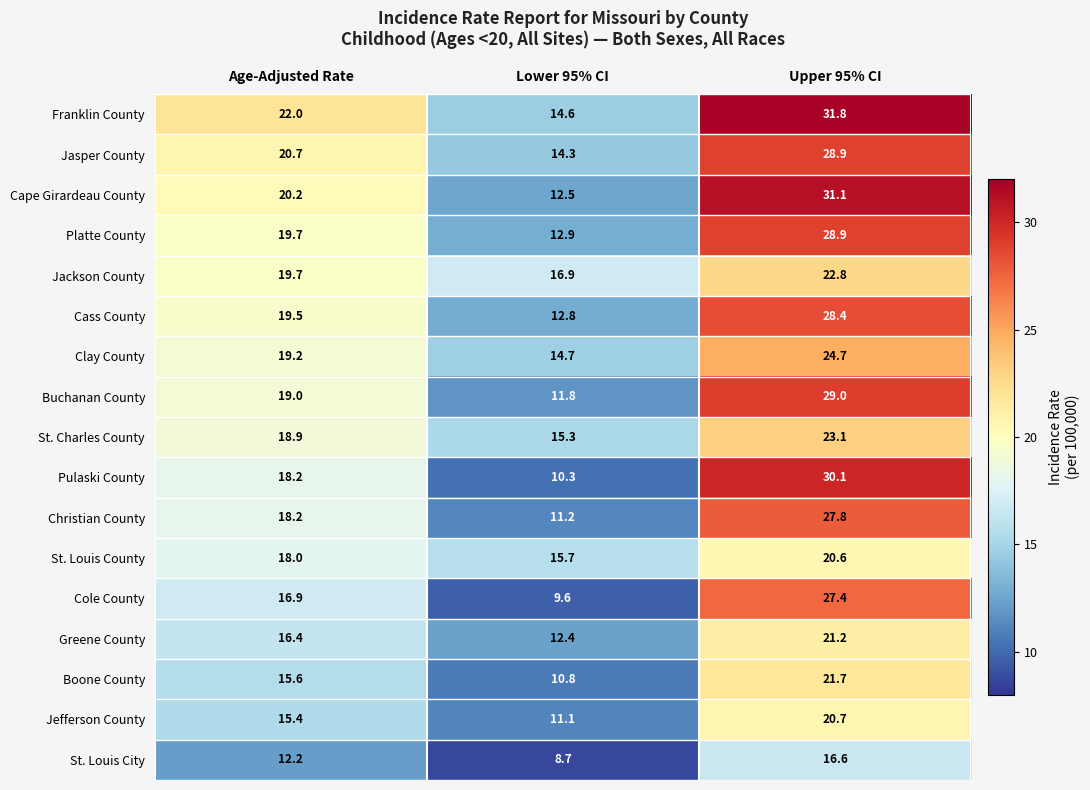

Which series has the largest total across all categories?

Franklin County